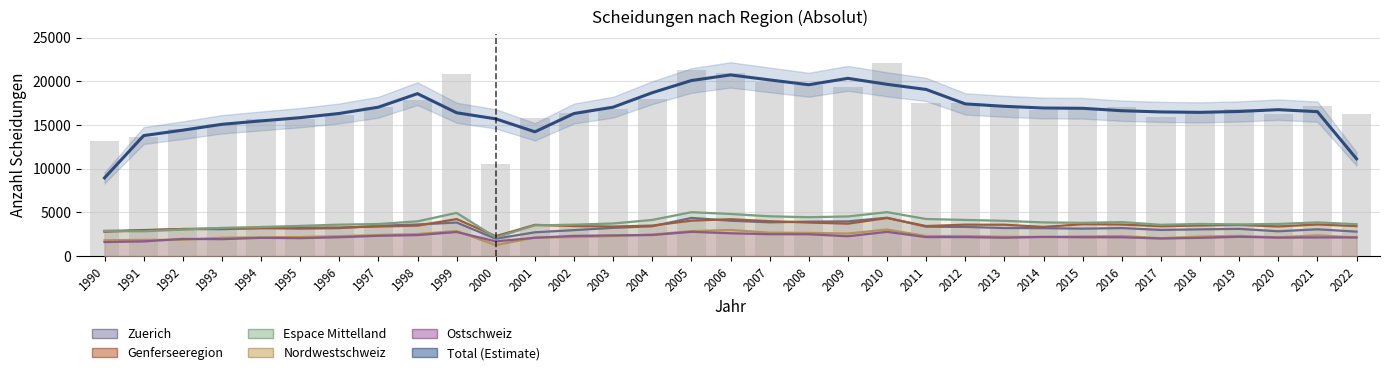

What is the smallest value displayed?

1242.0